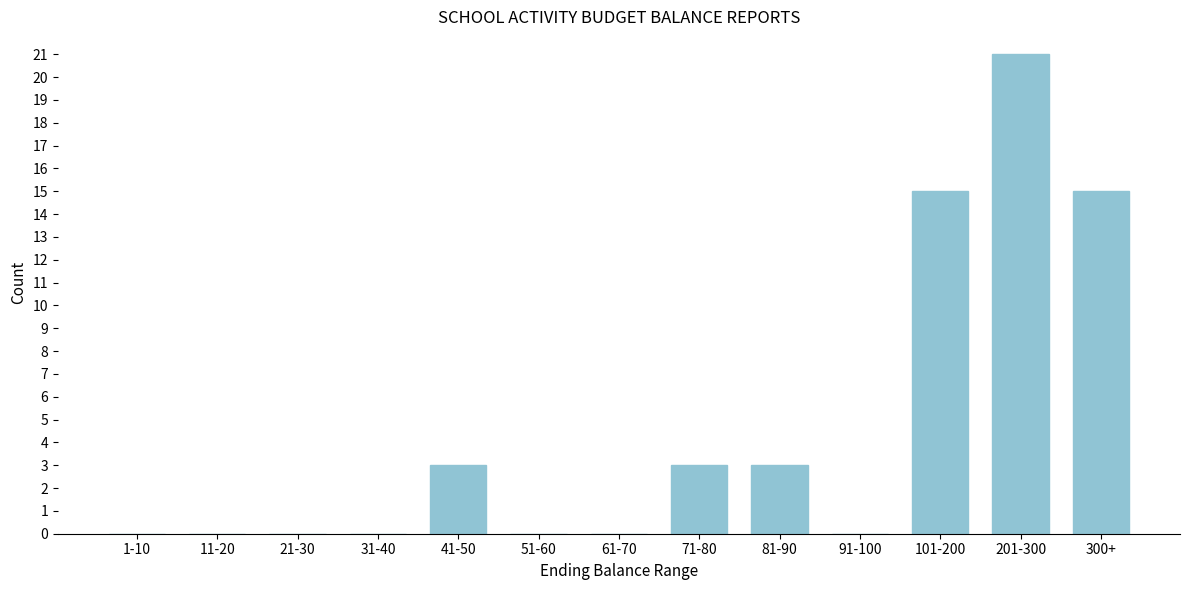

Reading left to right, what are all the values shown in this chart?

1-10=0	11-20=0	21-30=0	31-40=0	41-50=3	51-60=0	61-70=0	71-80=3	81-90=3	91-100=0	101-200=15	201-300=21	300+=15